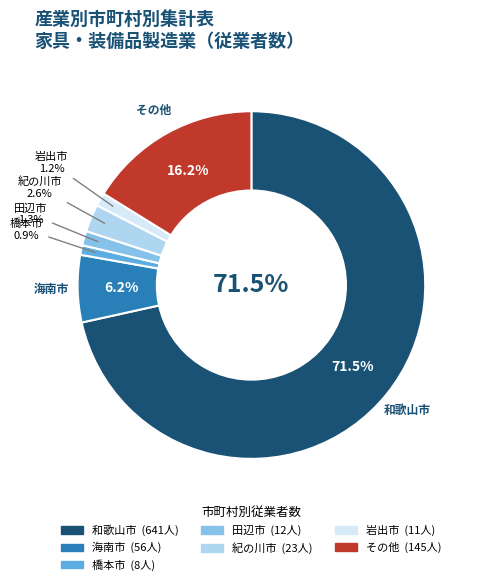

Is it true that 海南市 is 14% of the pie?

False